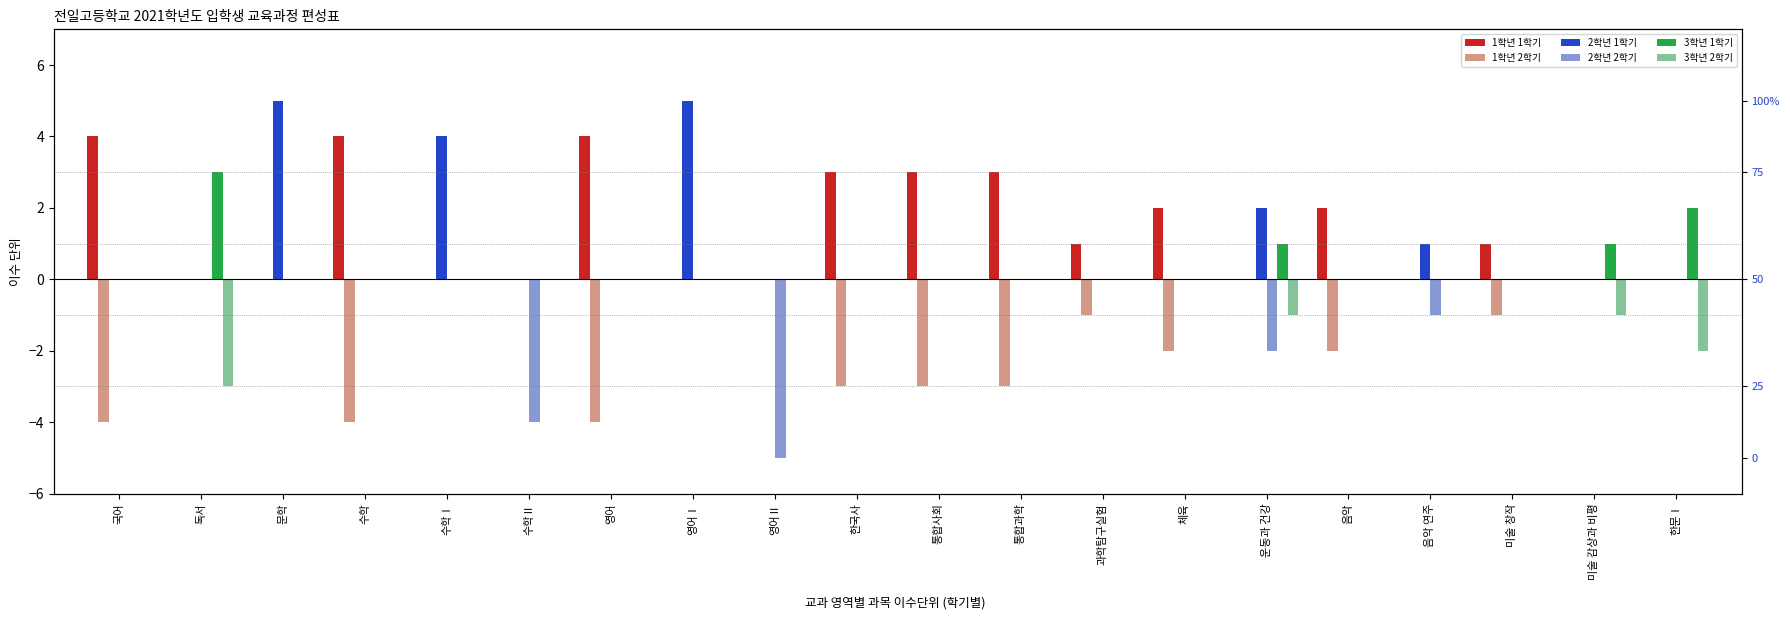

Reading left to right, extract all data points from this chart.

1학년 1학기: 4	0	0	4	0	0	4	0	0	3	3	3	1	2	0	2	0	1	0	0
1학년 2학기: -4	0	0	-4	0	0	-4	0	0	-3	-3	-3	-1	-2	0	-2	0	-1	0	0
2학년 1학기: 0	0	5	0	4	0	0	5	0	0	0	0	0	0	2	0	1	0	0	0
2학년 2학기: 0	0	0	0	0	-4	0	0	-5	0	0	0	0	0	-2	0	-1	0	0	0
3학년 1학기: 0	3	0	0	0	0	0	0	0	0	0	0	0	0	1	0	0	0	1	2
3학년 2학기: 0	-3	0	0	0	0	0	0	0	0	0	0	0	0	-1	0	0	0	-1	-2